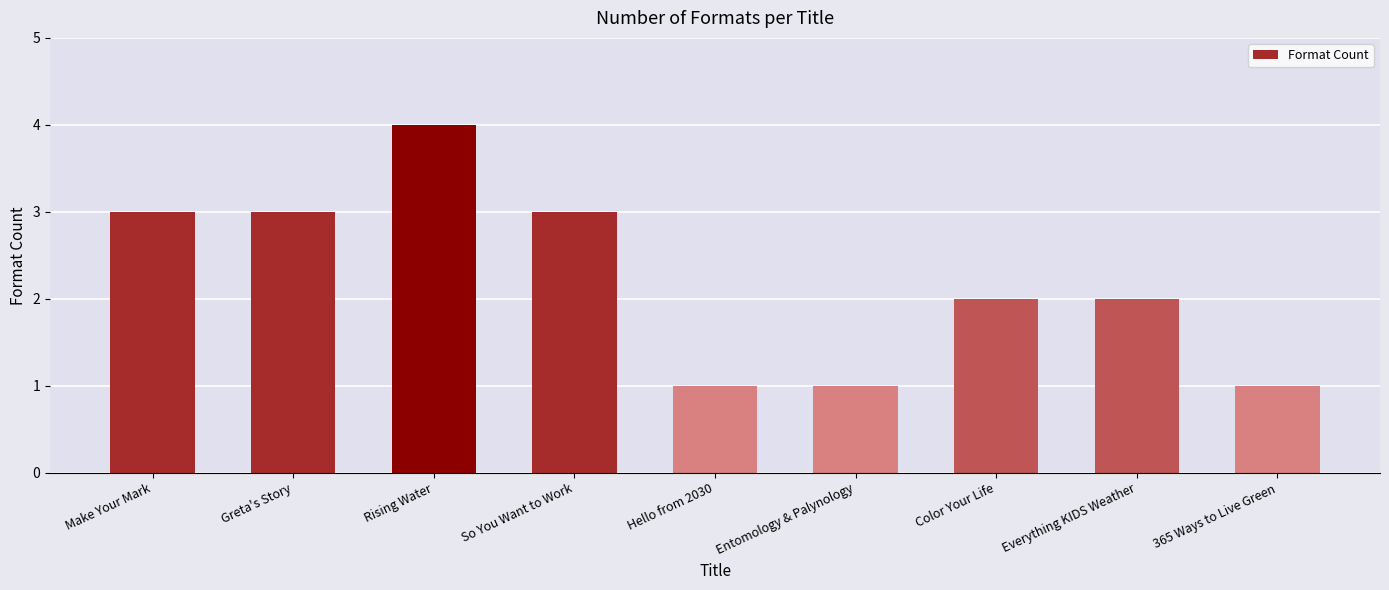

How many bars are there in total?

9